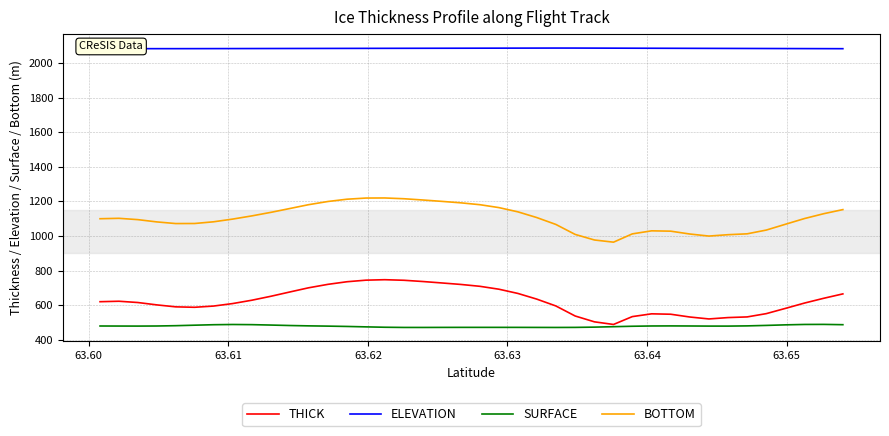

List the series in order of their peak value, lowest first.

SURFACE, THICK, BOTTOM, ELEVATION